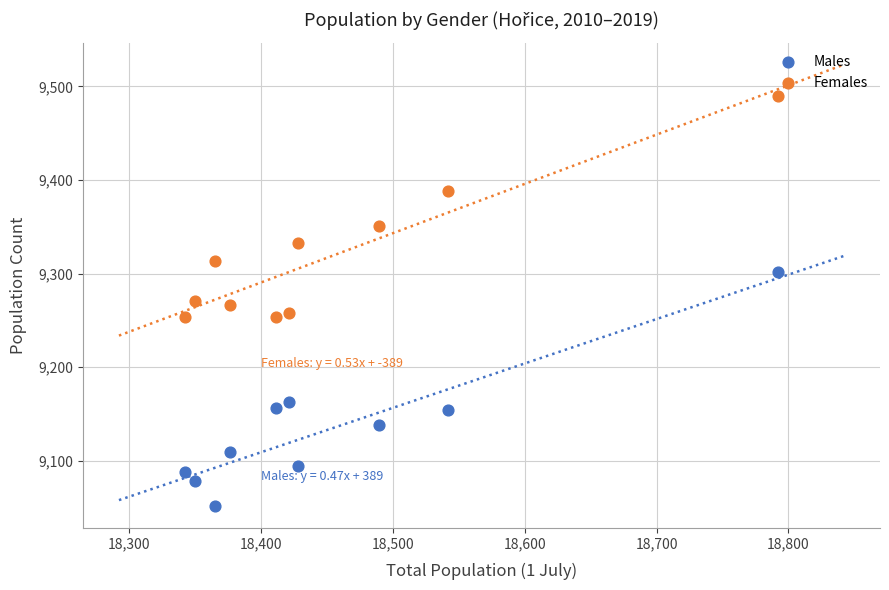

Across all data points, what is the range of X values (max minus min)?

450